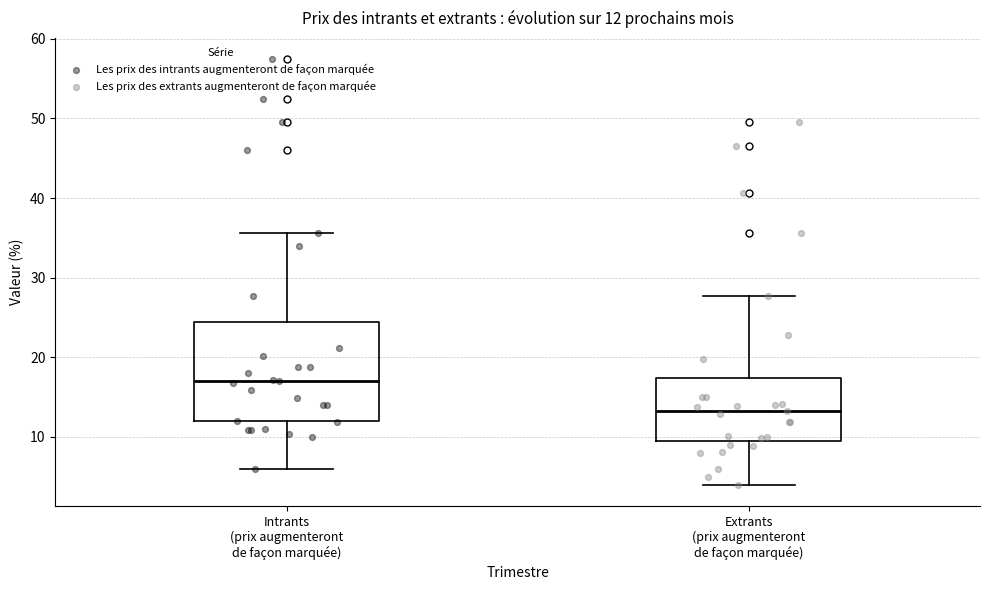

Comparing the boxes themselves (not the whiskers), which one is the tallest?

Intrants (prix augmenteront de façon marquée)